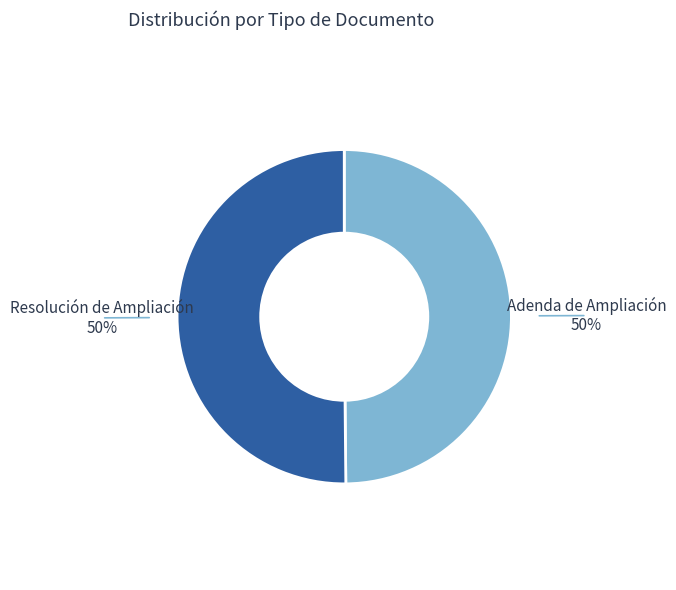

Is the sum of Resolución de Ampliación and Adenda de Ampliación greater than half?

Yes